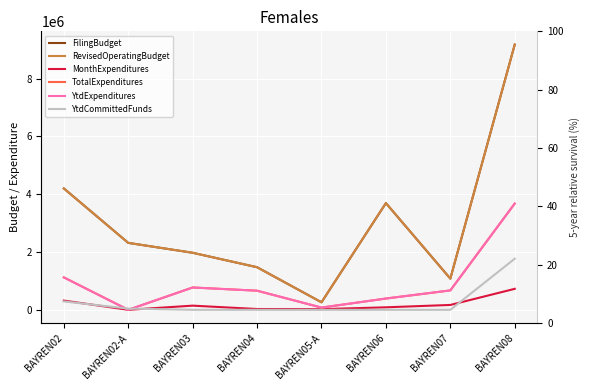

True or false: RevisedOperatingBudget has a value of 3222659 at BAYREN03.

False